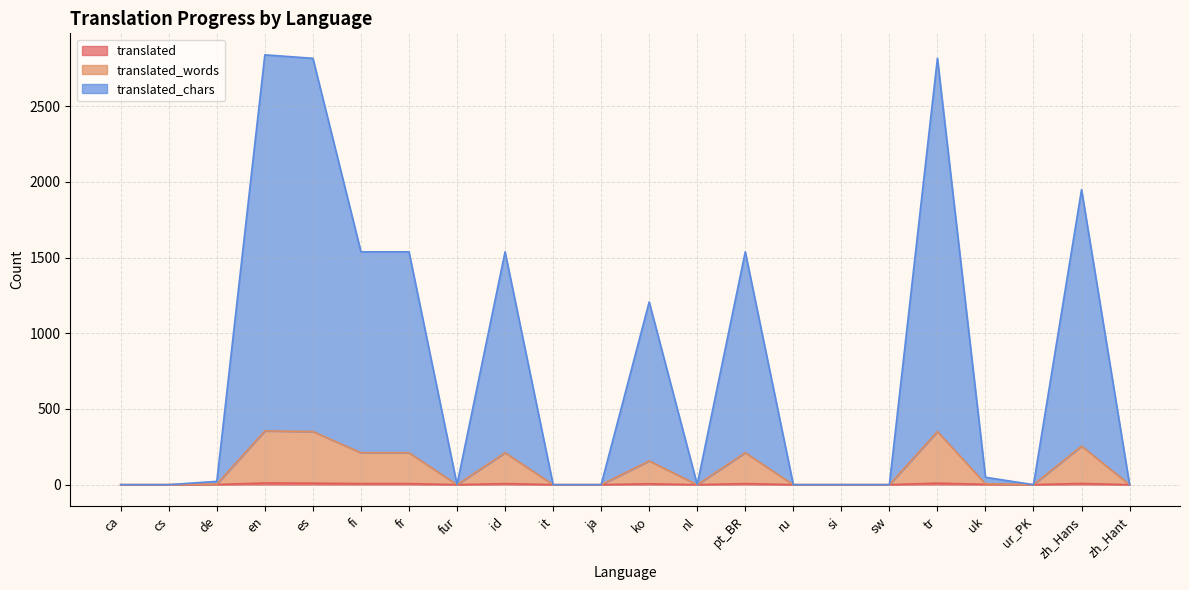

Between nl and it, which is larger?

nl